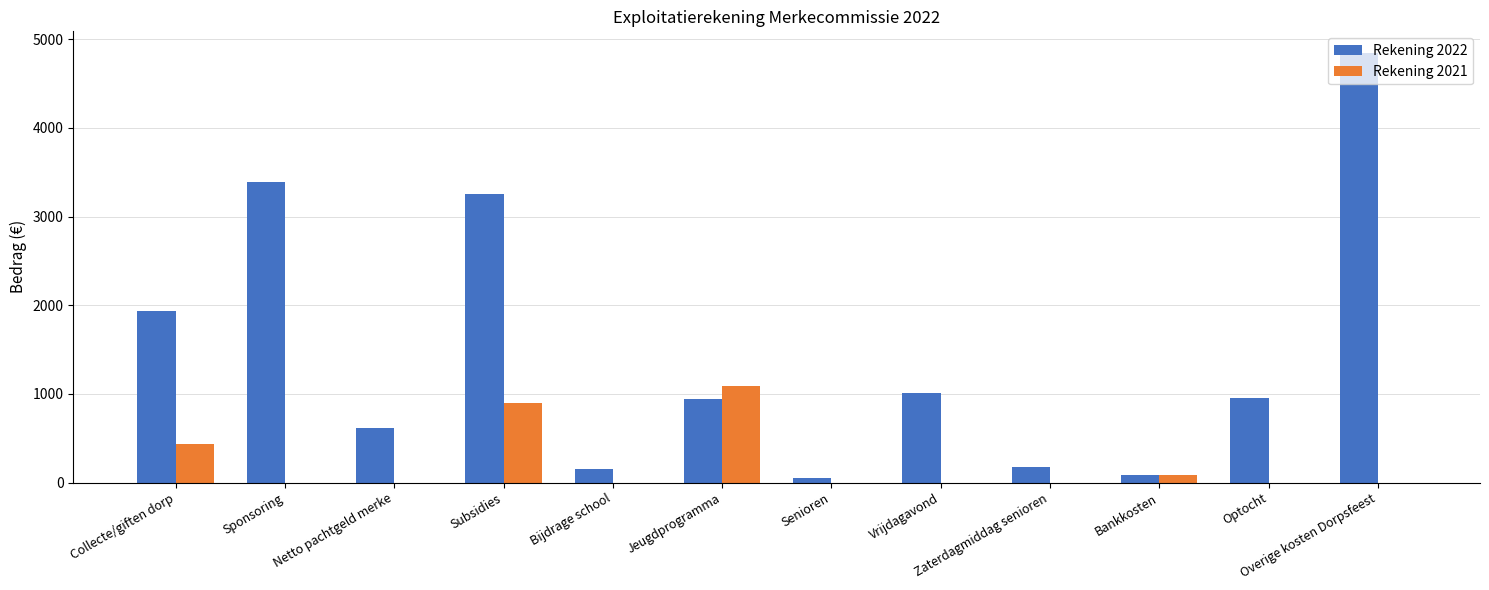

Is the value of Rekening 2022 at Sponsoring greater than the value of Rekening 2021 at Optocht?

Yes